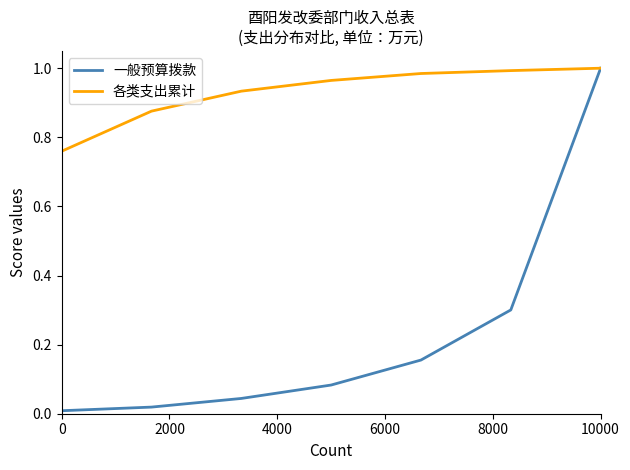

List the series in order of their overall mean, highest first.

各类支出累计, 一般预算拨款